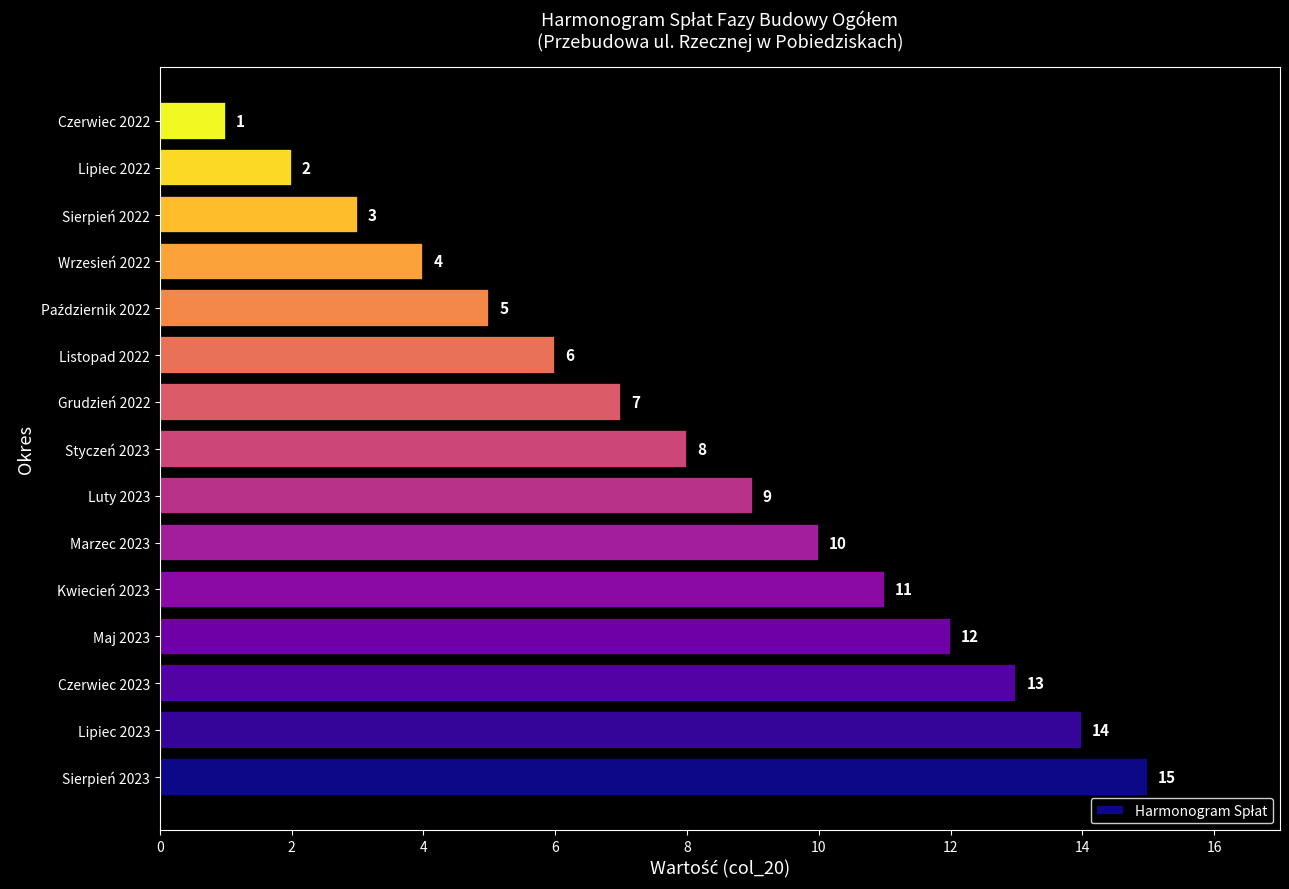

Is it true that the value at Luty 2023 is 14?

False